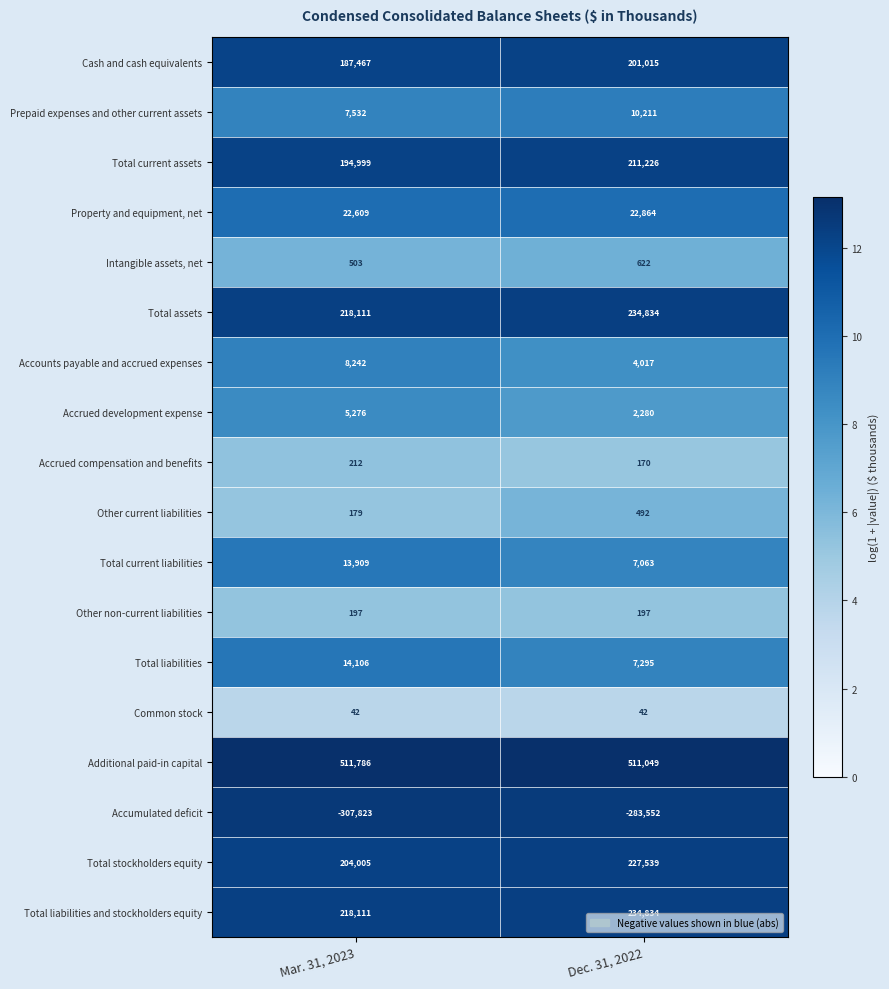

What is the approximate value of Common stock at Mar. 31, 2023?

42